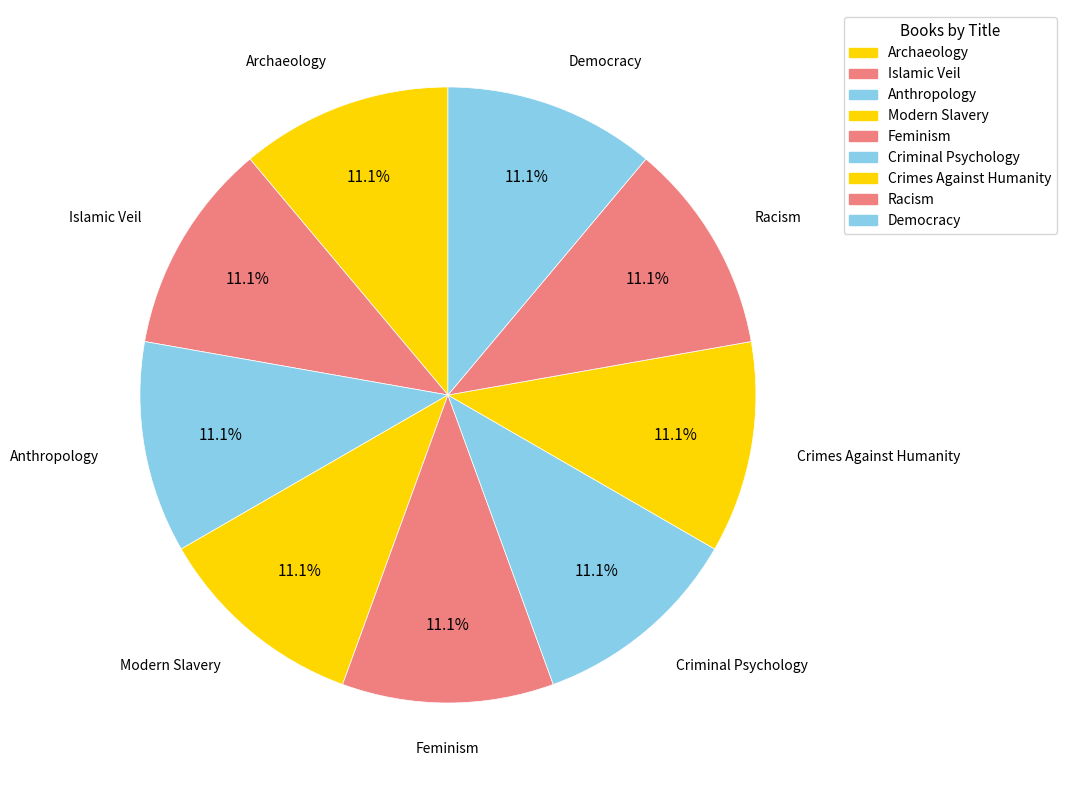

How many slices are in this pie chart?

9